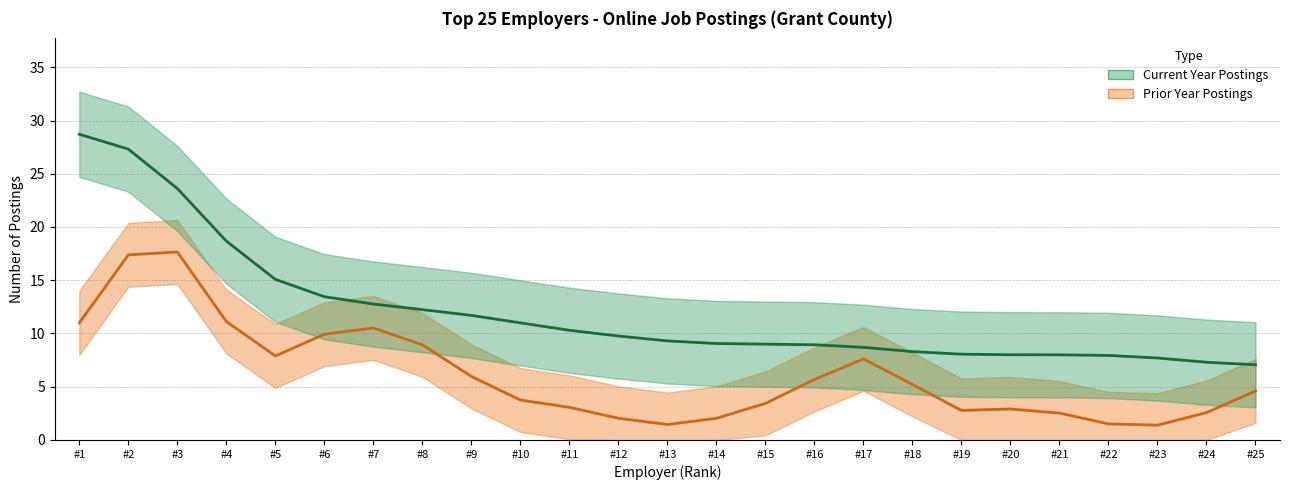

True or false: Prior Year Postings and Current Year Postings cross at least once.

False